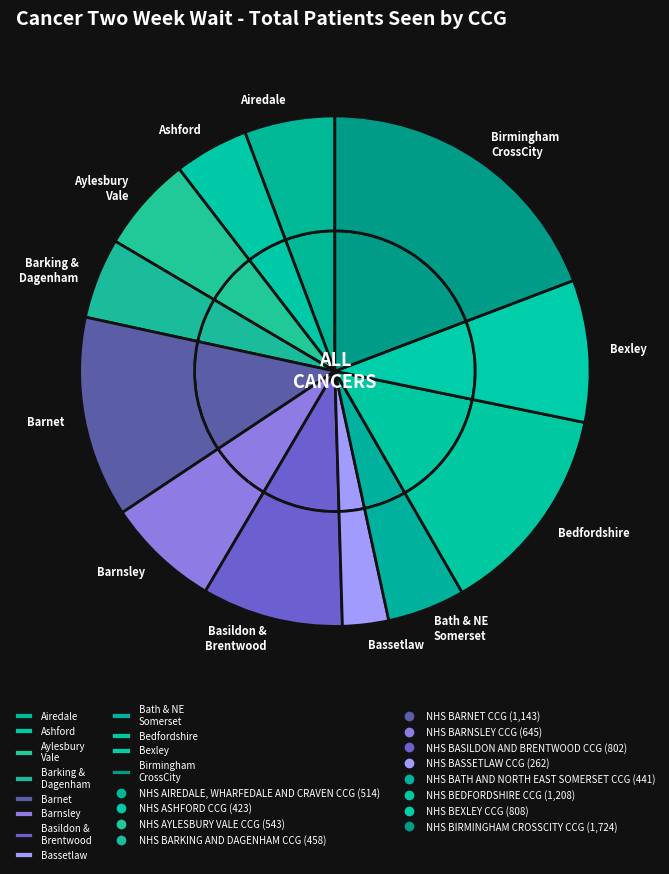

The NHS BEDFORDSHIRE CCG slice represents 26% of the pie. True or false?

False